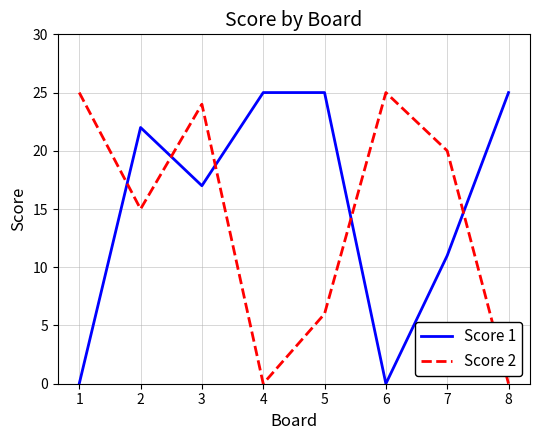

What is the difference between the highest and lowest values at 2?

7